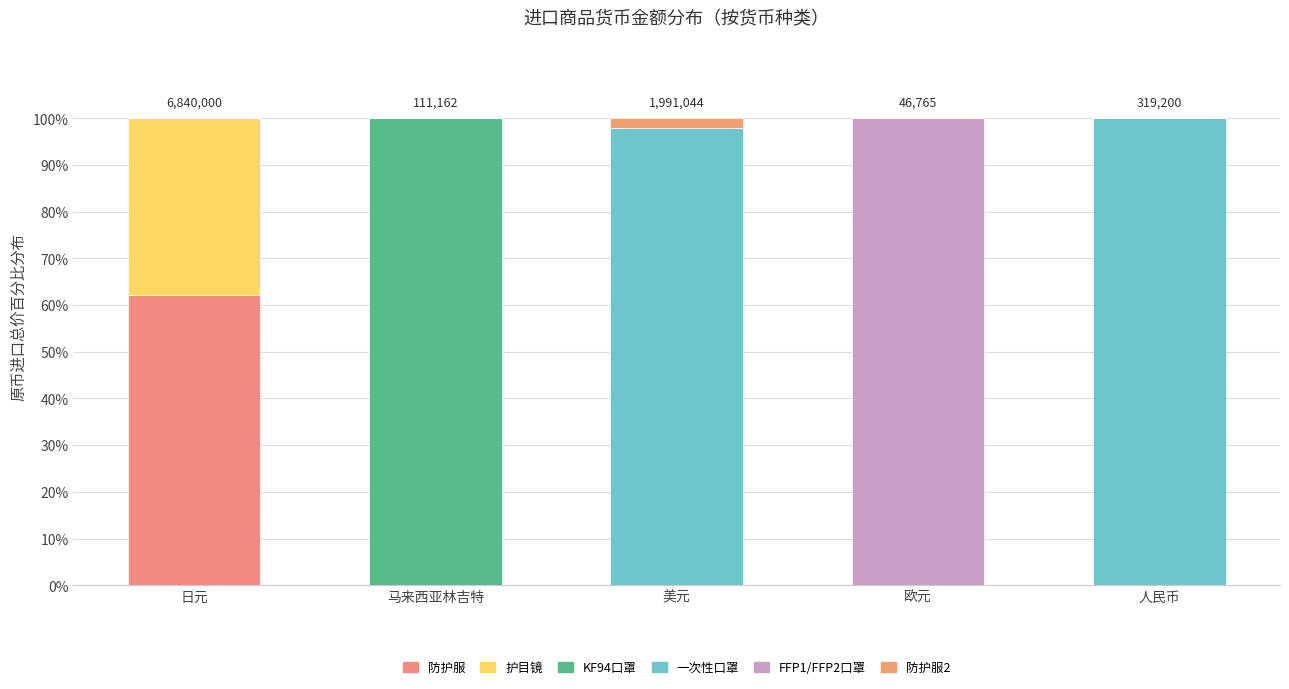

What is the difference between the maximum and minimum values in the FFP1/FFP2口罩 series?

100.0